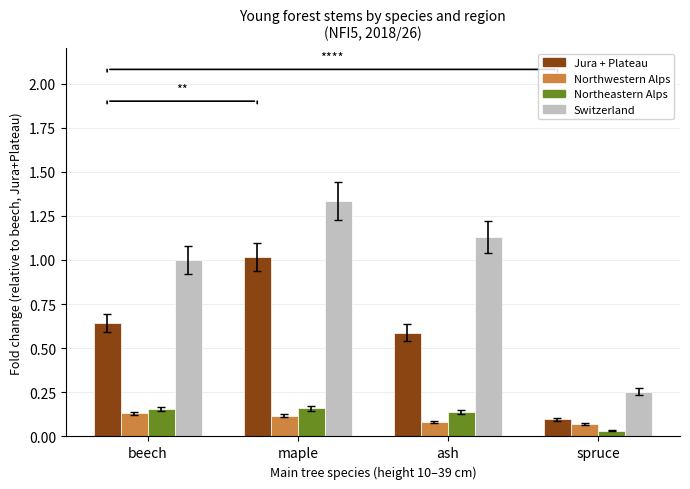

What is the total value across all series at maple?

2.6